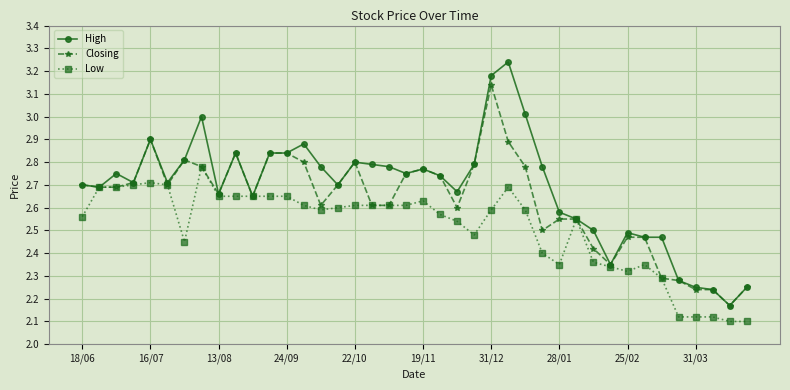

Which series has the largest range (max minus min)?

High